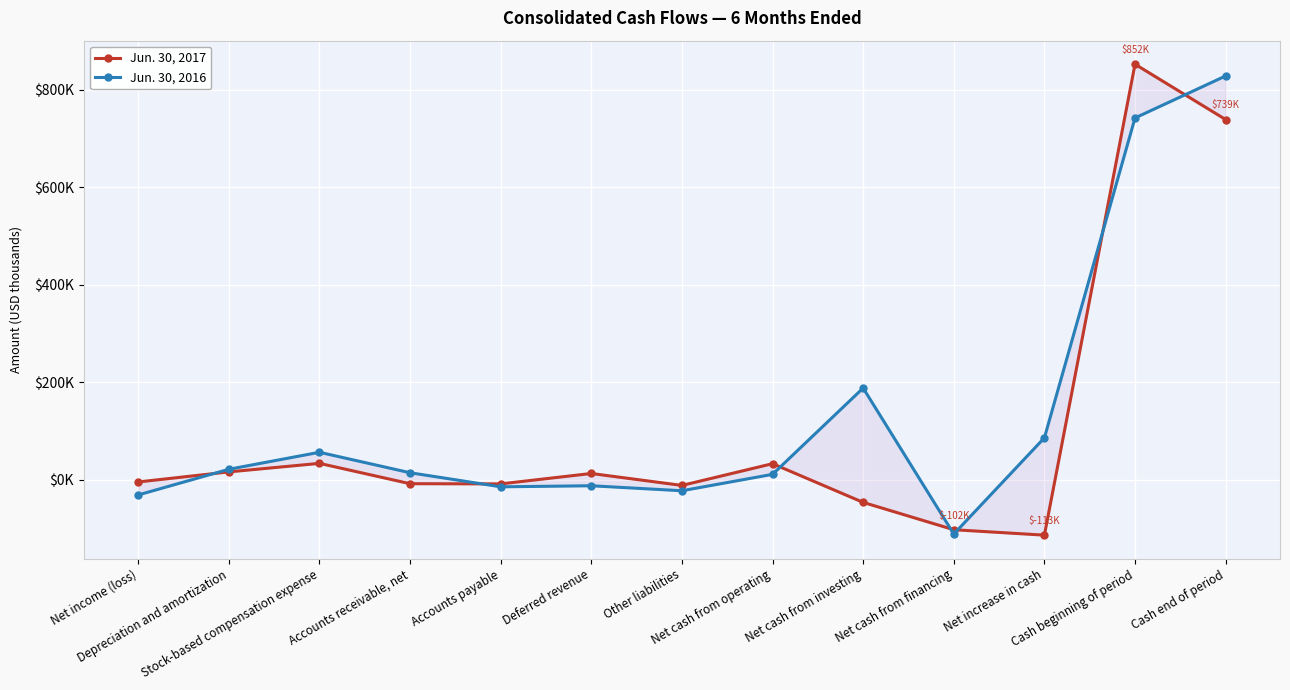

Reading right to left, transcribe all the data shown in this chart.

Jun. 30, 2017: Cash end of period=738975	Cash beginning of period=852467	Net increase in cash=-113492	Net cash from financing=-102330	Net cash from investing=-46299	Net cash from operating=33111	Other liabilities=-11496	Deferred revenue=13021	Accounts payable=-8341	Accounts receivable, net=-7968	Stock-based compensation expense=33758	Depreciation and amortization=16279	Net income (loss)=-4381
Jun. 30, 2016: Cash end of period=828388	Cash beginning of period=742217	Net increase in cash=86171	Net cash from financing=-111172	Net cash from investing=188212	Net cash from operating=11241	Other liabilities=-22404	Deferred revenue=-12178	Accounts payable=-14316	Accounts receivable, net=14536	Stock-based compensation expense=56507	Depreciation and amortization=21647	Net income (loss)=-31004